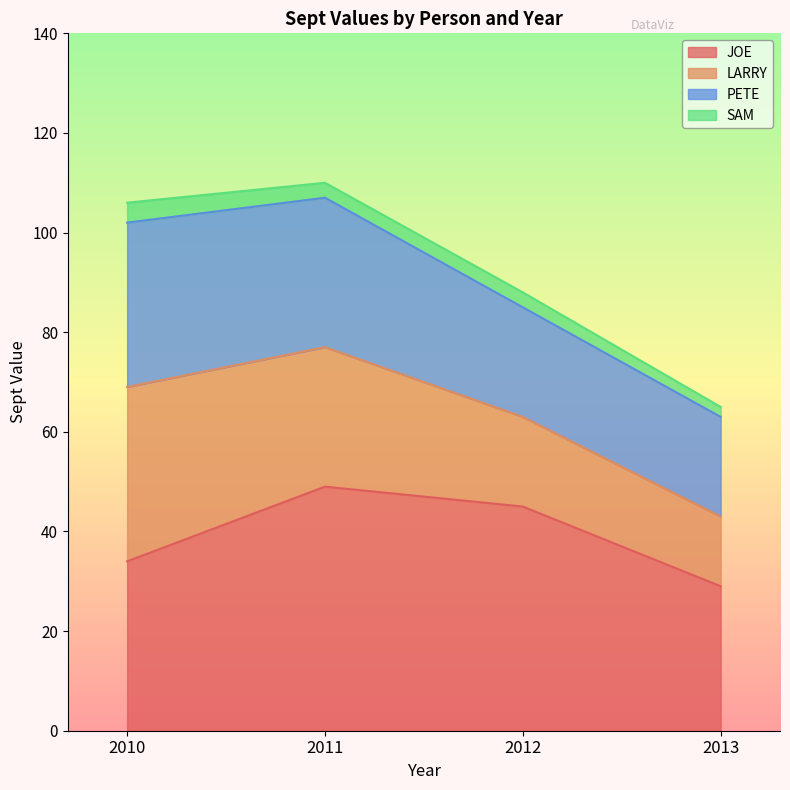

List the series in order of their peak value, highest first.

JOE, LARRY, PETE, SAM